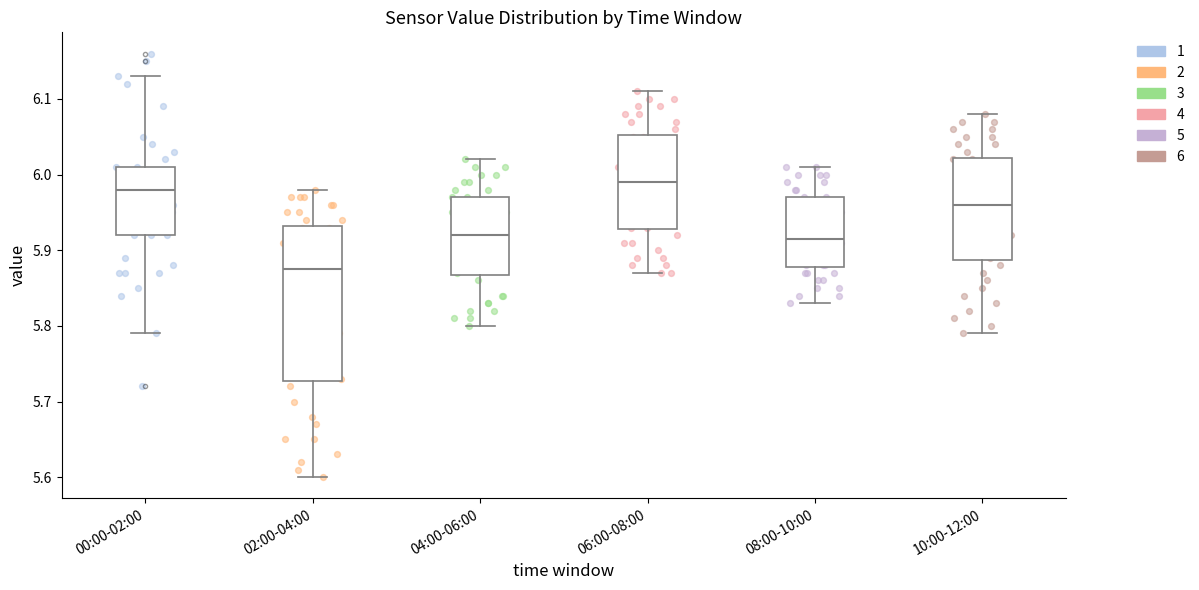

Reading left to right, read every box against the y-axis: the position of its median line, the range the box covers, and the ends of its whiskers. The values are not printed on the chart, so give them approximately, as read against the axis.

00:00-02:00: median 5.98, box 5.92 to 6.01, whiskers 5.79 to 6.13
02:00-04:00: median 5.88, box 5.73 to 5.93, whiskers 5.60 to 5.98
04:00-06:00: median 5.92, box 5.87 to 5.97, whiskers 5.80 to 6.02
06:00-08:00: median 5.99, box 5.93 to 6.05, whiskers 5.87 to 6.11
08:00-10:00: median 5.92, box 5.88 to 5.97, whiskers 5.83 to 6.01
10:00-12:00: median 5.96, box 5.89 to 6.02, whiskers 5.79 to 6.08